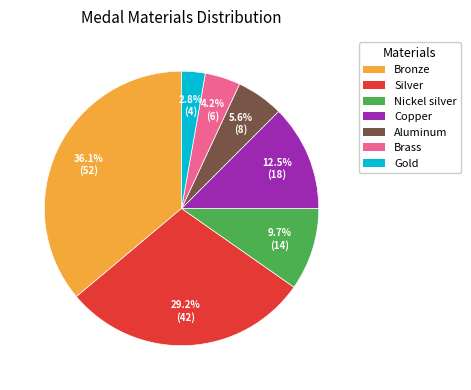

What percentage is NOT represented by Aluminum?

94.4%